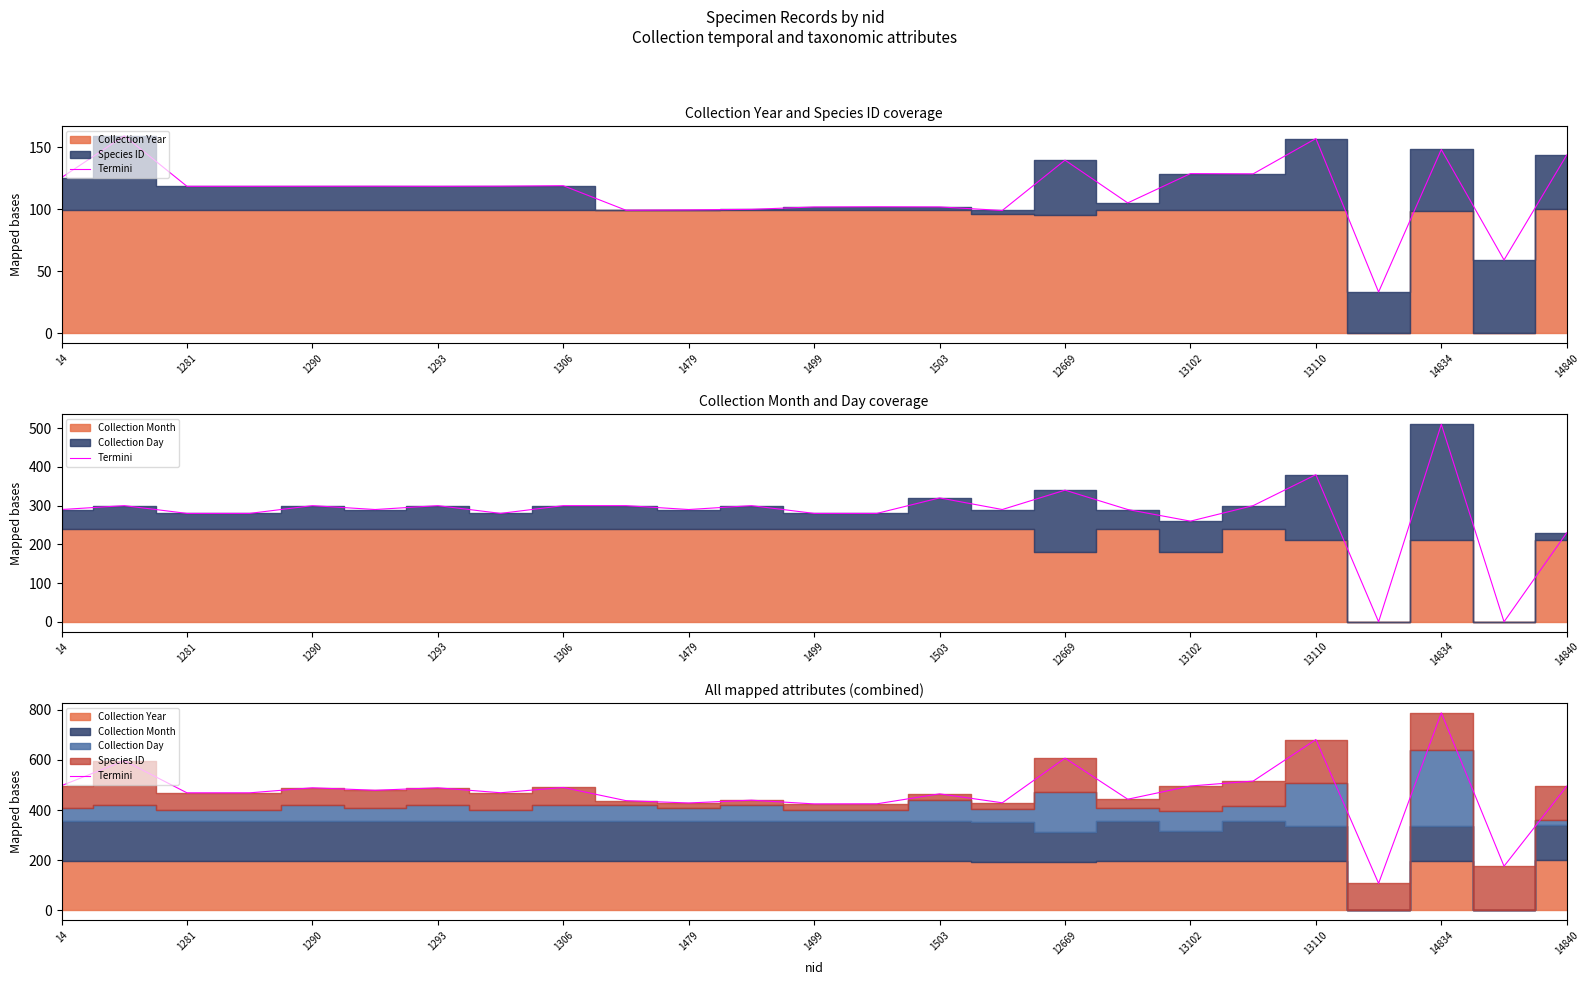

The chart shows a value of 866.2 at 14. True or false?

False